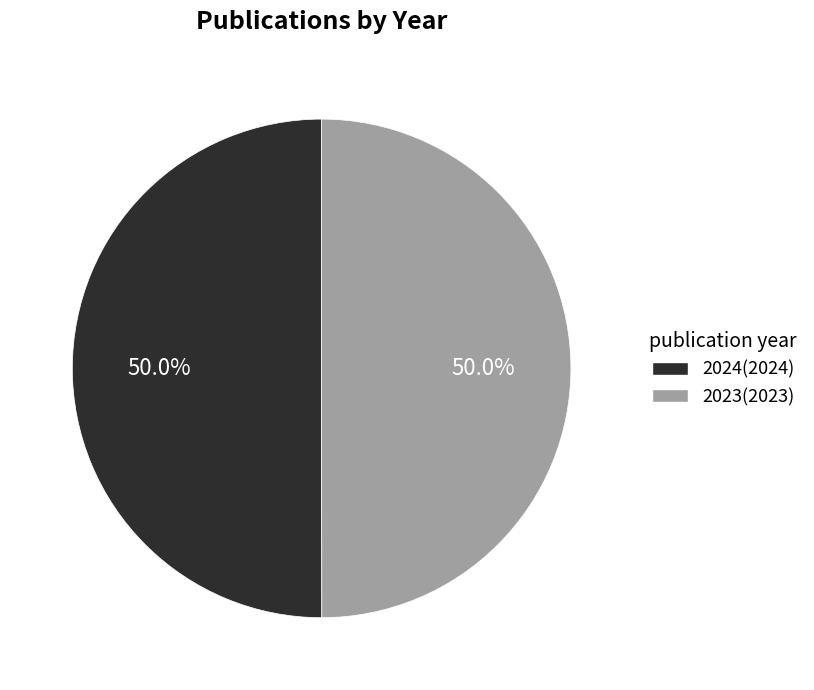

What percentage do 2024 and 2023 together represent?

100.0%